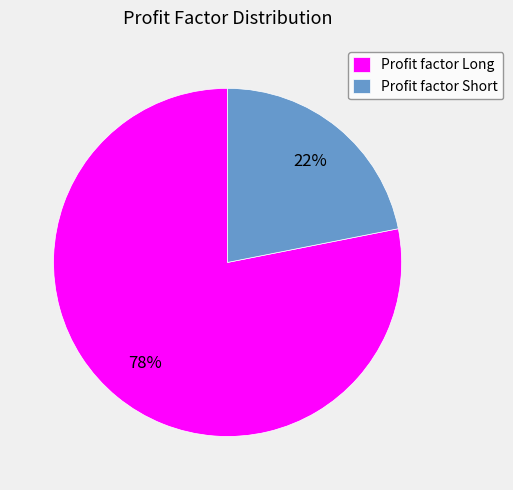

How many segments does this pie chart have?

2